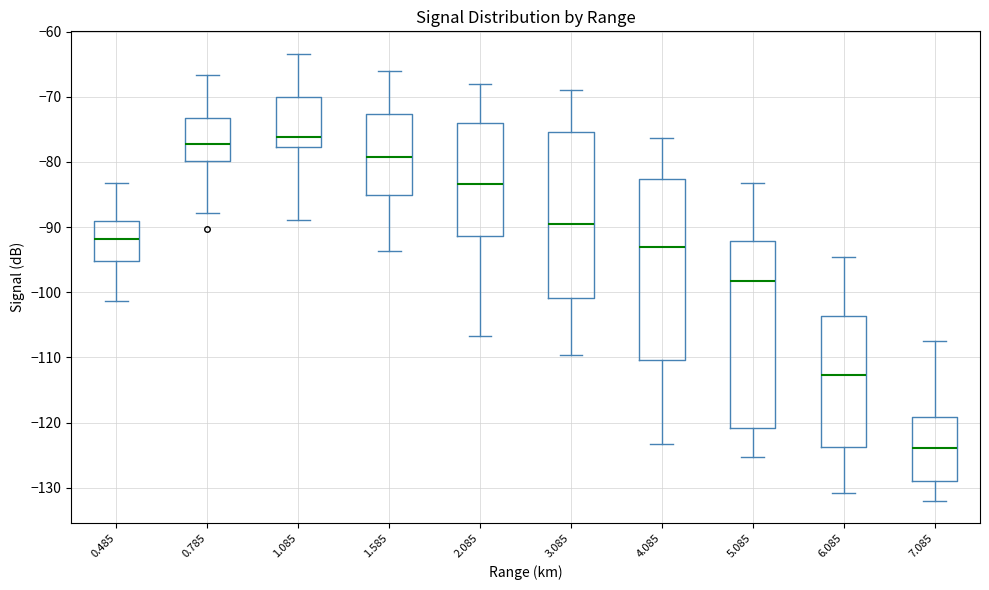

Reading left to right, transcribe this box plot: for each box, give where its median line is, the range the box spans, and where its two whiskers end, as read against the y-axis. The values are not printed on the chart, so give them approximately, as read against the axis.

0.485: median -92, box -95 to -89, whiskers -101 to -83
0.785: median -77, box -80 to -73, whiskers -88 to -67
1.085: median -76, box -78 to -70, whiskers -89 to -63
1.585: median -79, box -85 to -73, whiskers -94 to -66
2.085: median -83, box -91 to -74, whiskers -107 to -68
3.085: median -90, box -101 to -75, whiskers -110 to -69
4.085: median -93, box -110 to -83, whiskers -123 to -76
5.085: median -98, box -121 to -92, whiskers -125 to -83
6.085: median -113, box -124 to -104, whiskers -131 to -95
7.085: median -124, box -129 to -119, whiskers -132 to -107